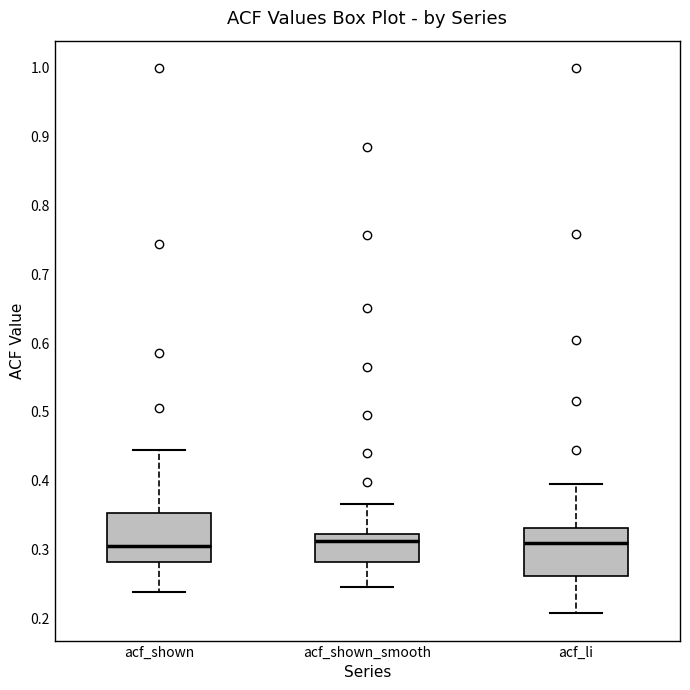

Reading left to right, read every box against the y-axis: the position of its median line, the range the box covers, and the ends of its whiskers. The values are not printed on the chart, so give them approximately, as read against the axis.

acf_shown: median 0.30, box 0.28 to 0.35, whiskers 0.24 to 0.44
acf_shown_smooth: median 0.31, box 0.28 to 0.32, whiskers 0.25 to 0.37
acf_li: median 0.31, box 0.26 to 0.33, whiskers 0.21 to 0.40